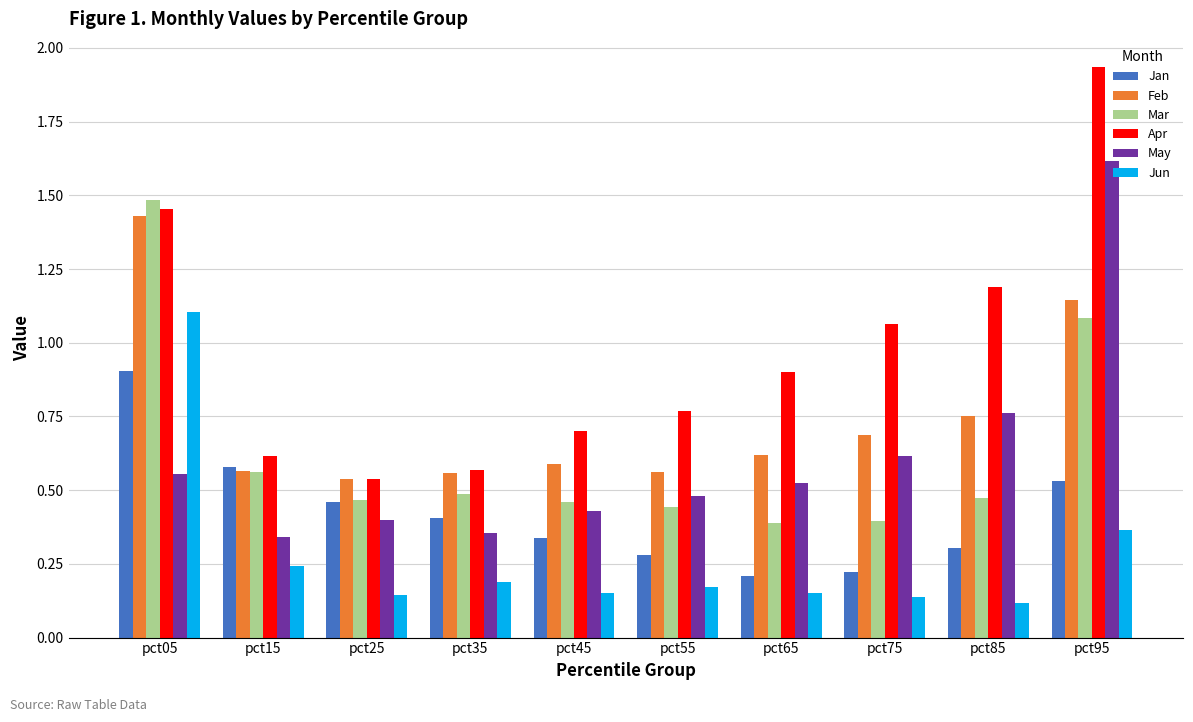

True or false: Jun has a value of 0.2 at pct45.

True